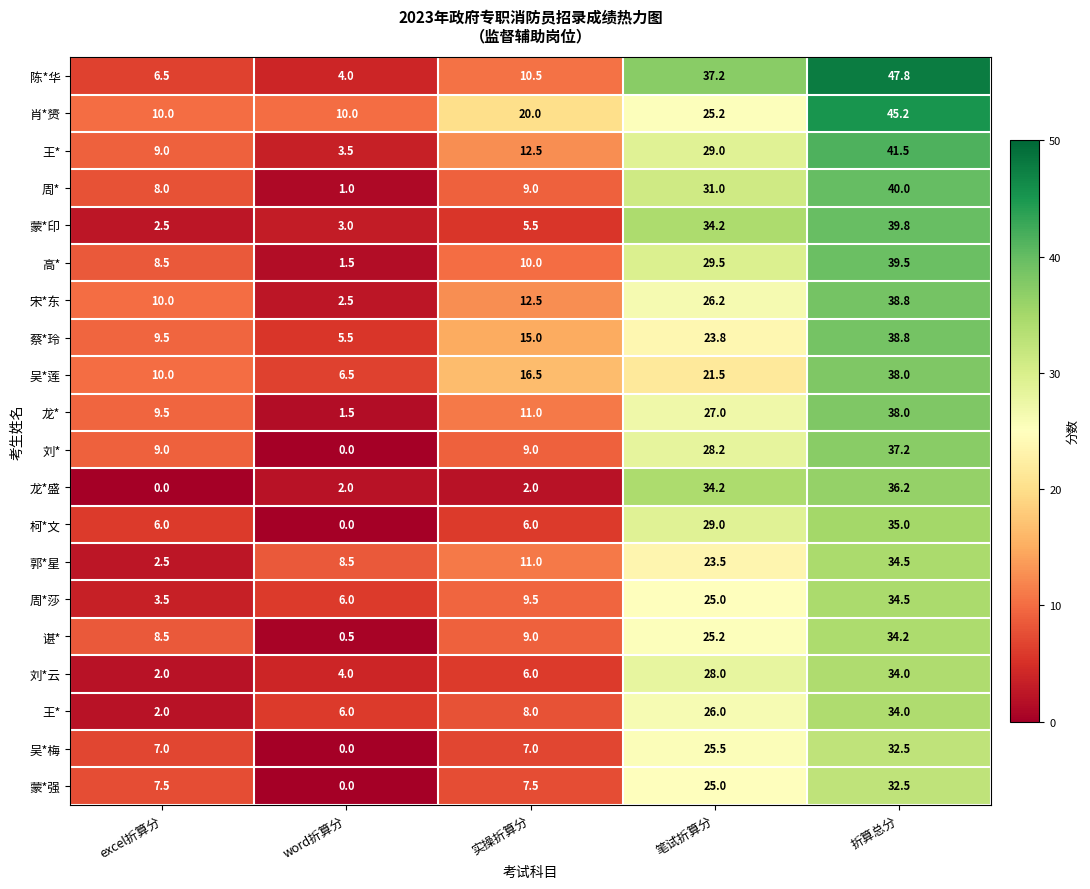

Between 实操折算分 and word折算分, which is larger?

实操折算分